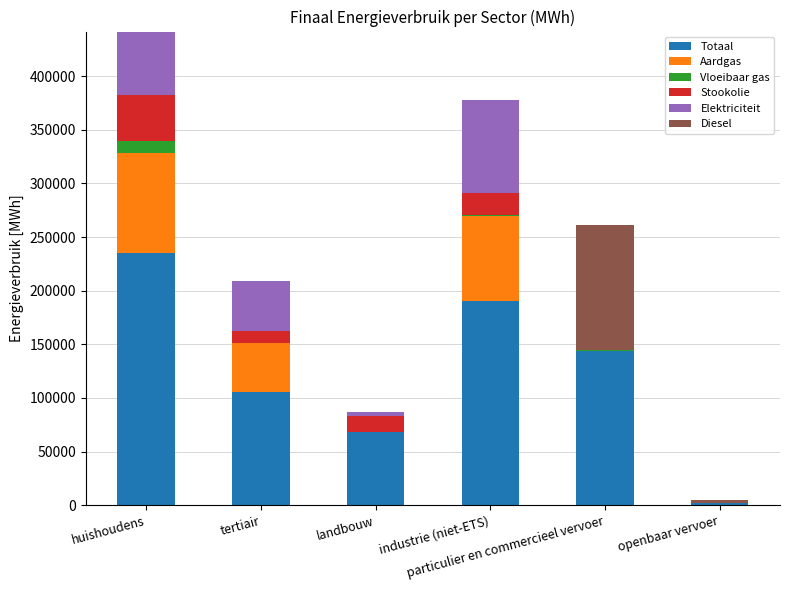

Count the number of data series in this chart.

6